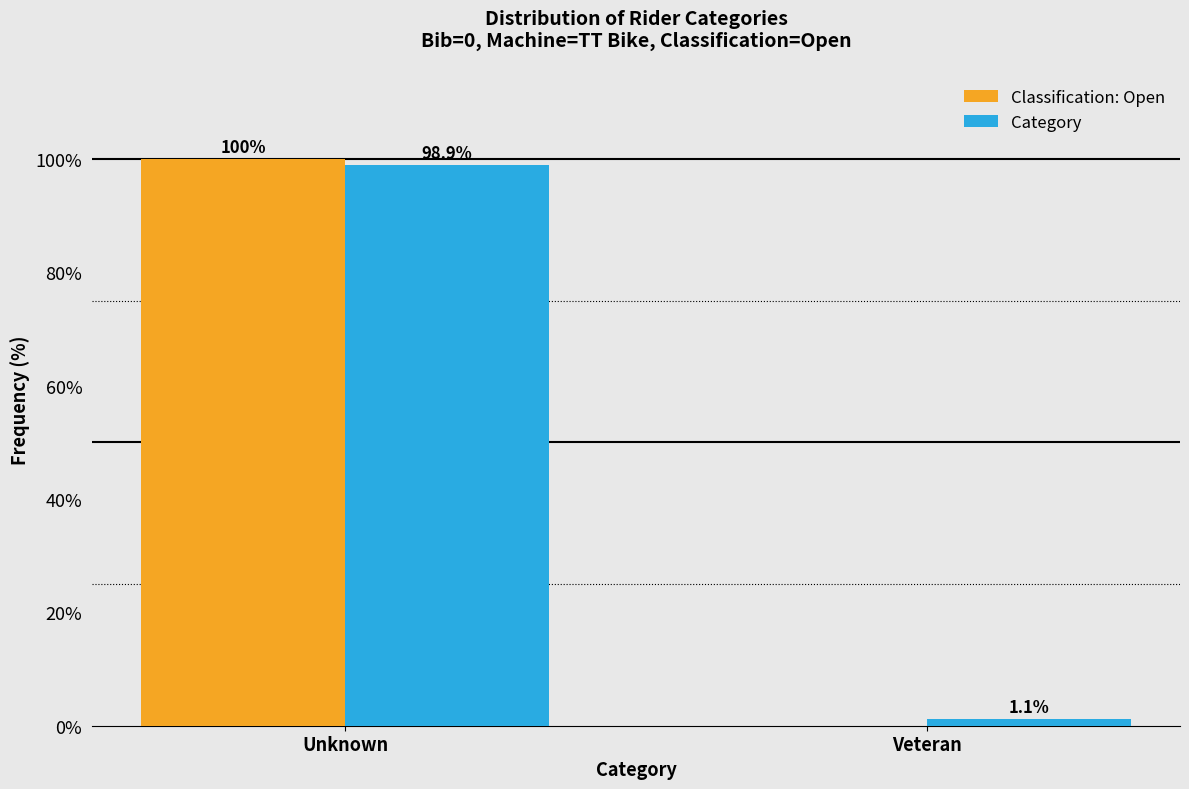

Reading left to right, extract all data points from this chart.

Classification: Open: Unknown=100.0	Veteran=0.0
Category: Unknown=98.9	Veteran=1.1